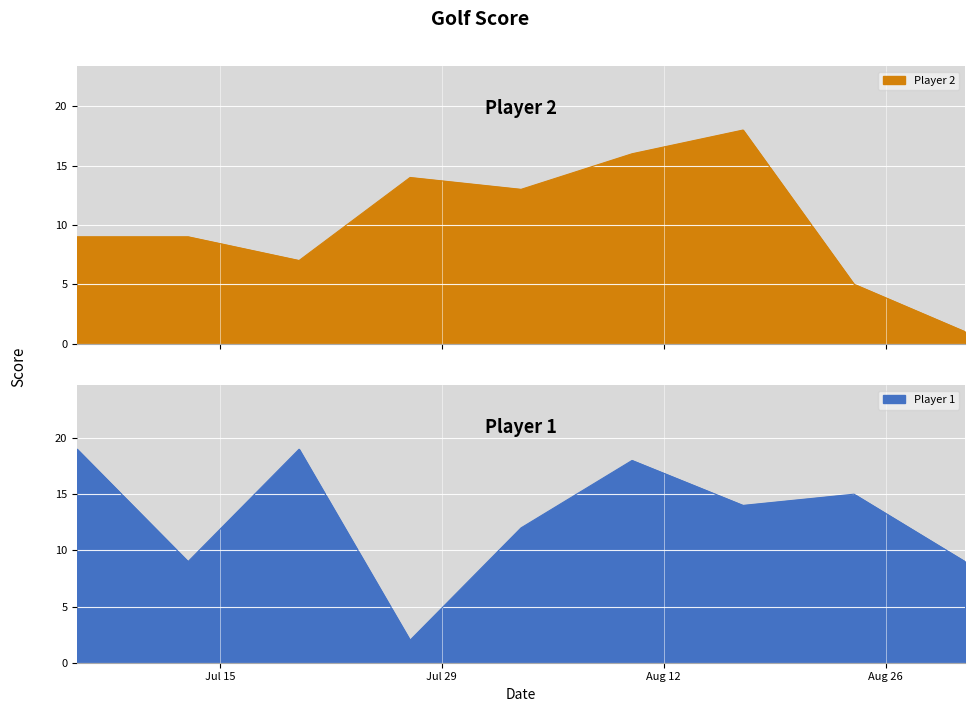

After their last crossing, which series has the higher values: Player 1 or Player 2?

Player 1